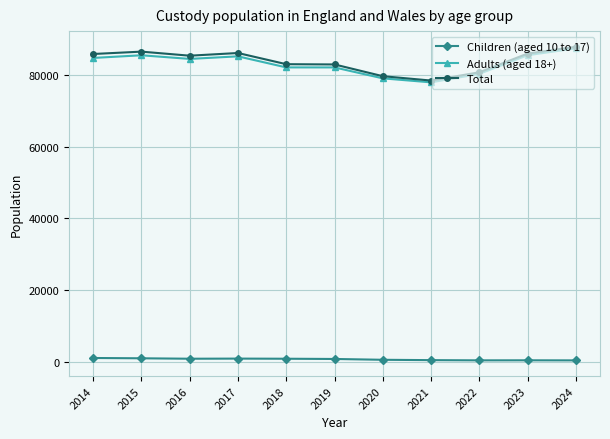

At how many categories does at least one series exceed 19272?

11